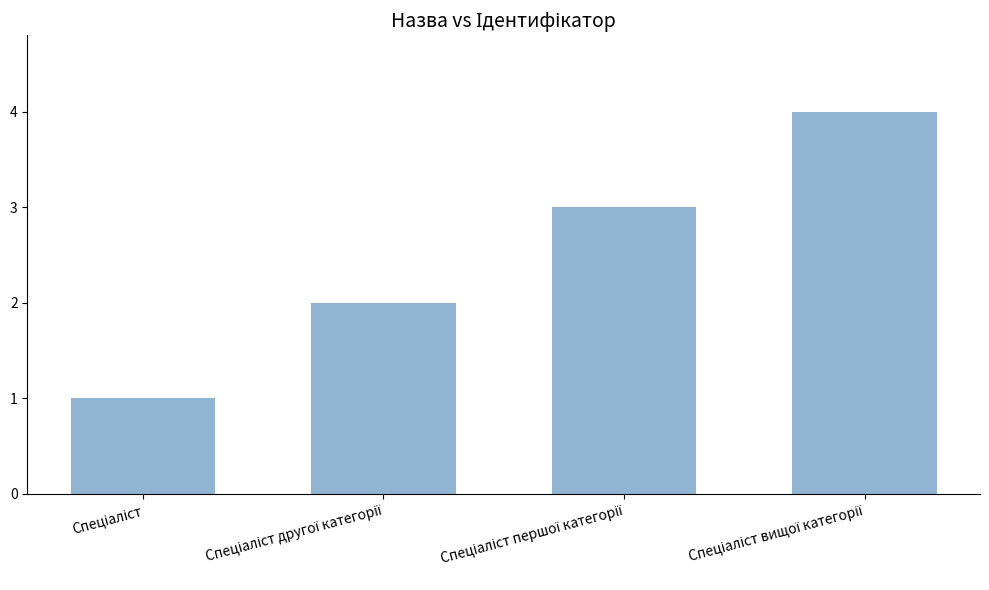

How many values are between 2 and 4?

3